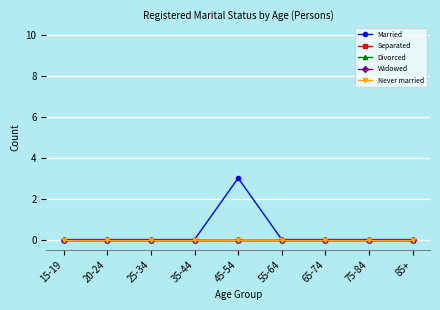

Reading left to right, transcribe all the data shown in this chart.

Married: 15-19=0	20-24=0	25-34=0	35-44=0	45-54=3	55-64=0	65-74=0	75-84=0	85+=0
Separated: 15-19=0	20-24=0	25-34=0	35-44=0	45-54=0	55-64=0	65-74=0	75-84=0	85+=0
Divorced: 15-19=0	20-24=0	25-34=0	35-44=0	45-54=0	55-64=0	65-74=0	75-84=0	85+=0
Widowed: 15-19=0	20-24=0	25-34=0	35-44=0	45-54=0	55-64=0	65-74=0	75-84=0	85+=0
Never married: 15-19=0	20-24=0	25-34=0	35-44=0	45-54=0	55-64=0	65-74=0	75-84=0	85+=0